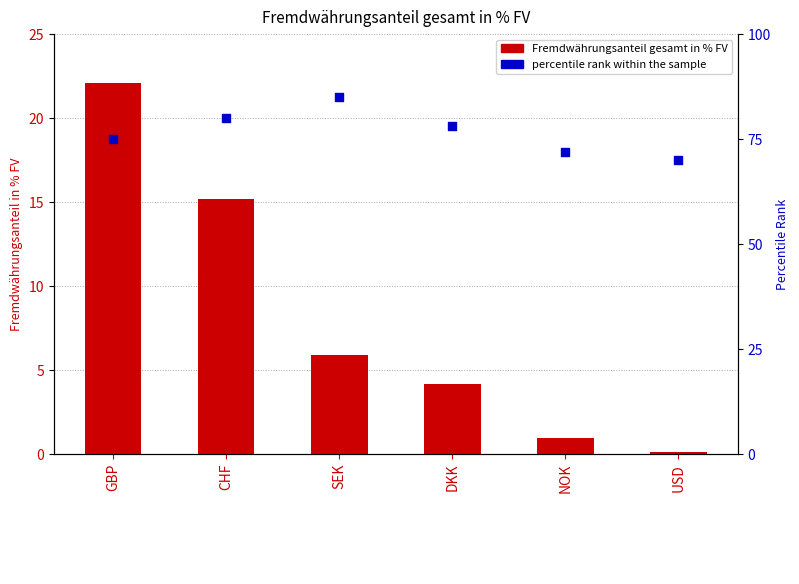

What is the total value across all series at CHF?

95.2